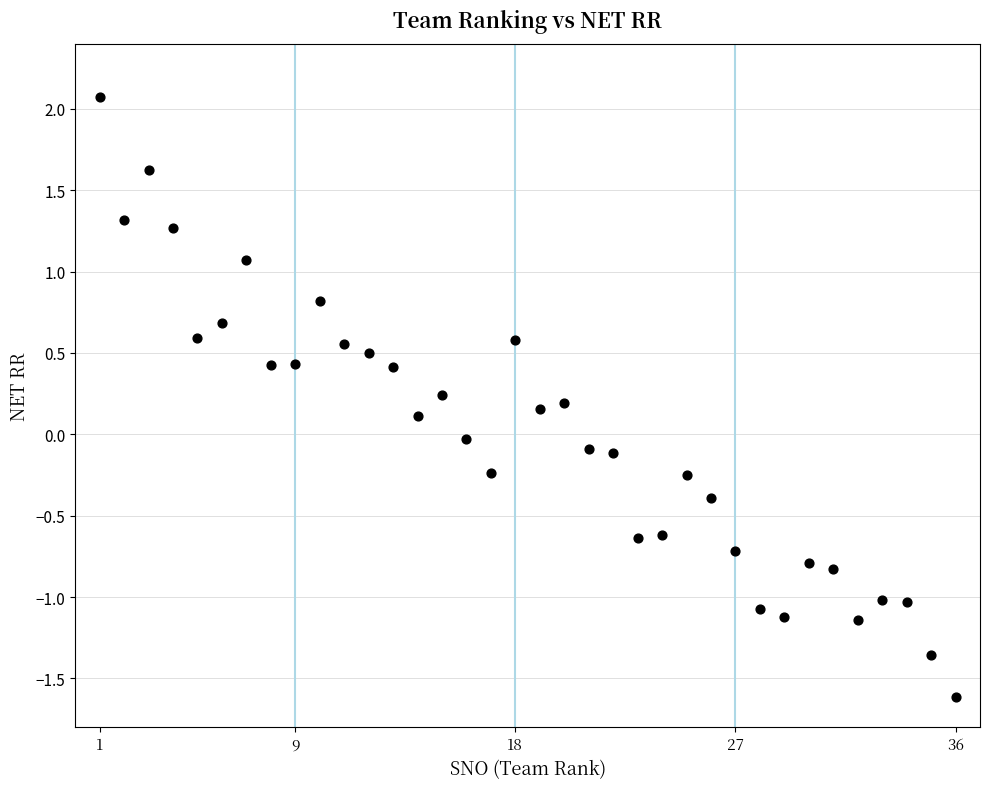

What is the range of Y values (max minus min)?

3.7